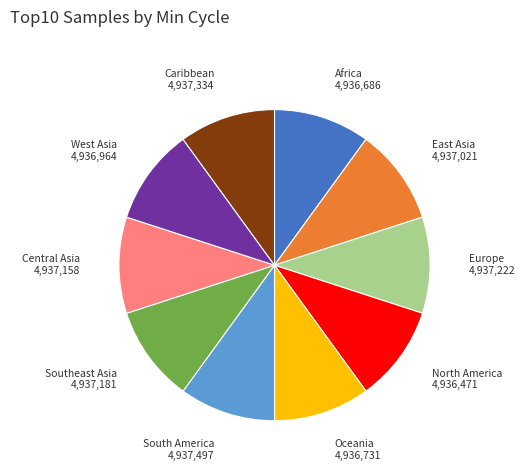

Does any single category account for the majority?

No